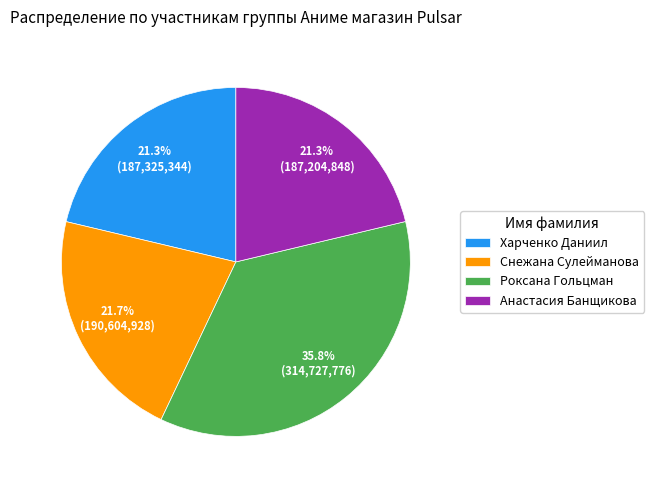

What is the ratio of the value at Снежана Сулейманова to the value at Харченко Даниил?

1.0